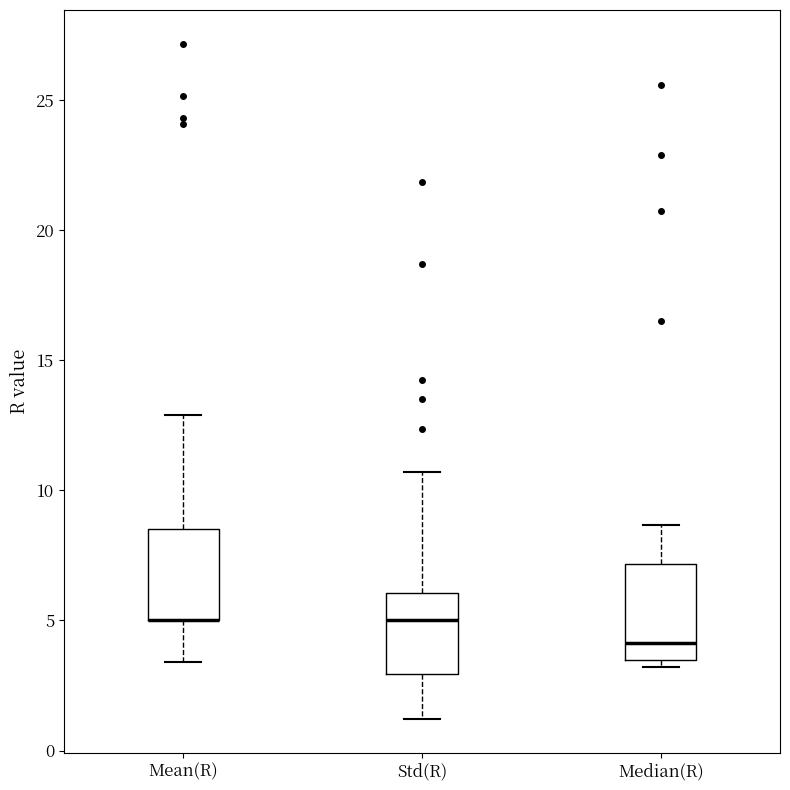

Reading left to right, transcribe this box plot: for each box, give where its median line is, the range the box spans, and where its two whiskers end, as read against the y-axis. The values are not printed on the chart, so give them approximately, as read against the axis.

Mean(R): median 5.0 (drawn on the box's lower edge), box 5.0 to 8.5, whiskers 3.5 to 13.0
Std(R): median 5.0, box 3.0 to 6.0, whiskers 1.0 to 10.5
Median(R): median 4.0, box 3.5 to 7.0, whiskers 3.0 to 8.5